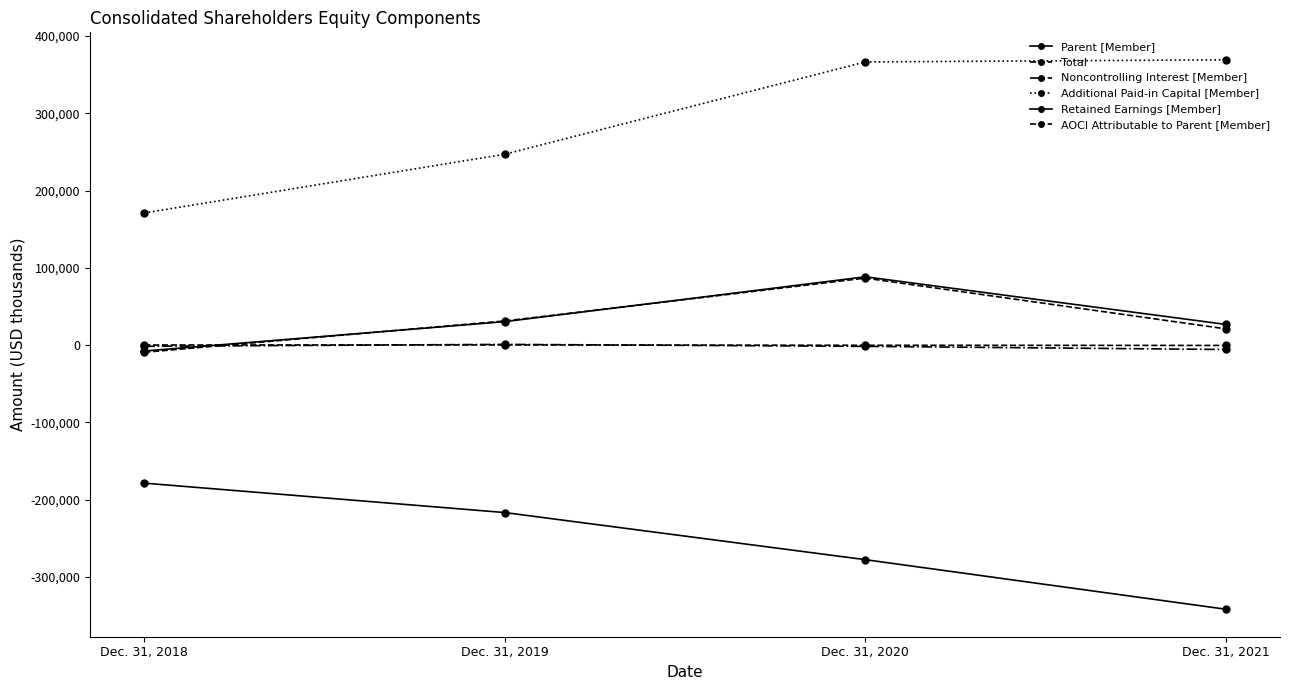

Which has a higher value, Dec. 31, 2020 or Dec. 31, 2019?

Dec. 31, 2020